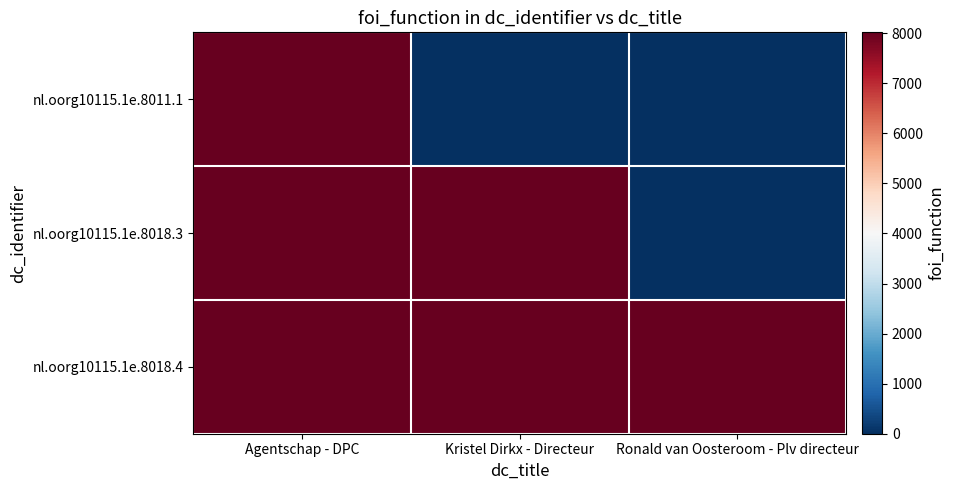

Reading left to right, extract all data points from this chart.

nl.oorg10115.1e.8011.1: Agentschap - DPC=8011	Kristel Dirkx - Directeur=0	Ronald van Oosteroom - Plv directeur=0
nl.oorg10115.1e.8018.3: Agentschap - DPC=8018	Kristel Dirkx - Directeur=8018	Ronald van Oosteroom - Plv directeur=0
nl.oorg10115.1e.8018.4: Agentschap - DPC=8018	Kristel Dirkx - Directeur=8018	Ronald van Oosteroom - Plv directeur=8018